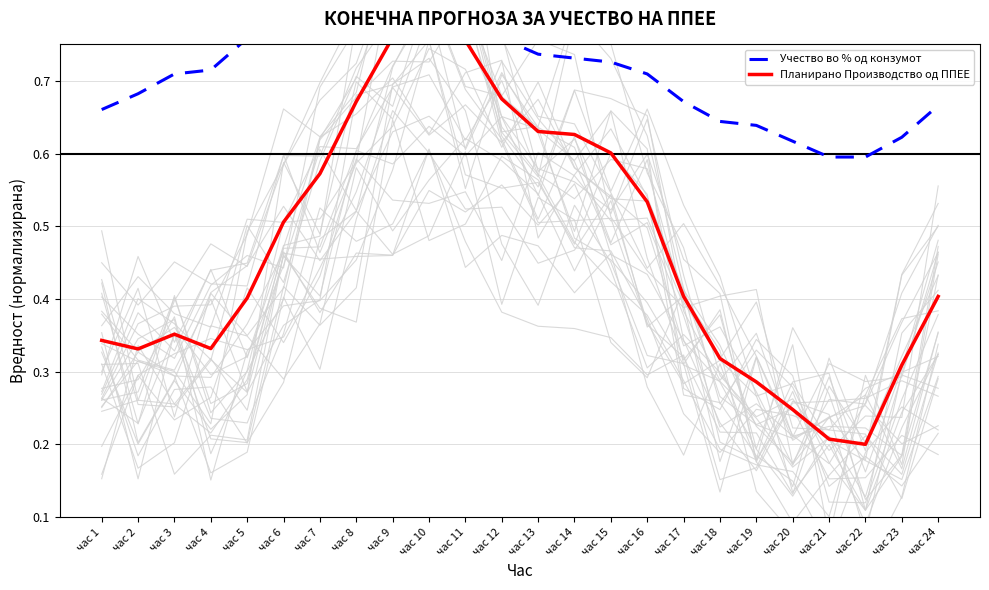

What is the greatest value displayed?

0.8